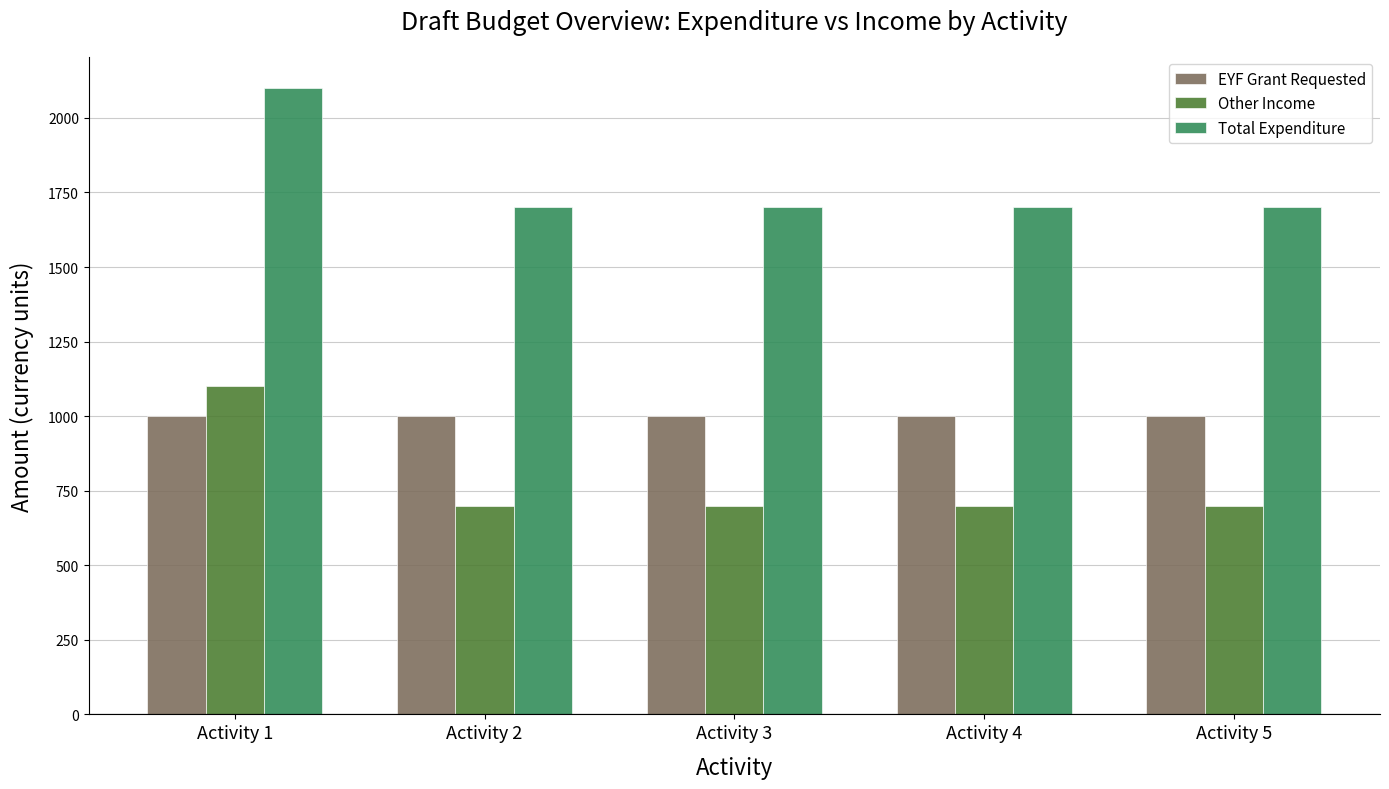

What is the spread (max minus min) of values at Activity 1?

1100